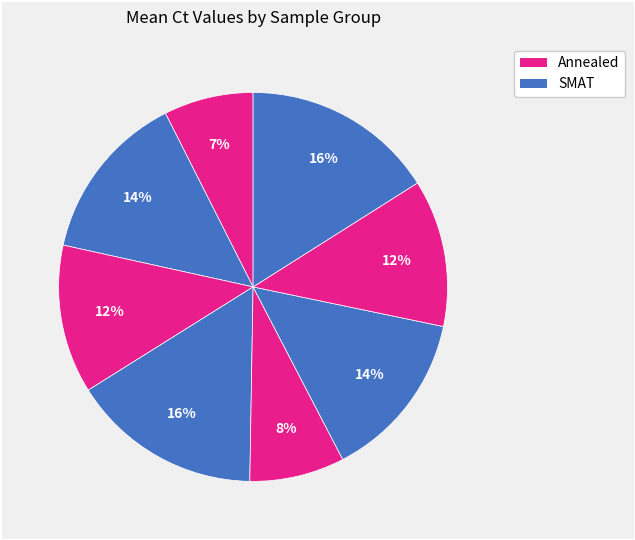

What is the smallest slice in the pie chart?

Annealed GAPDH